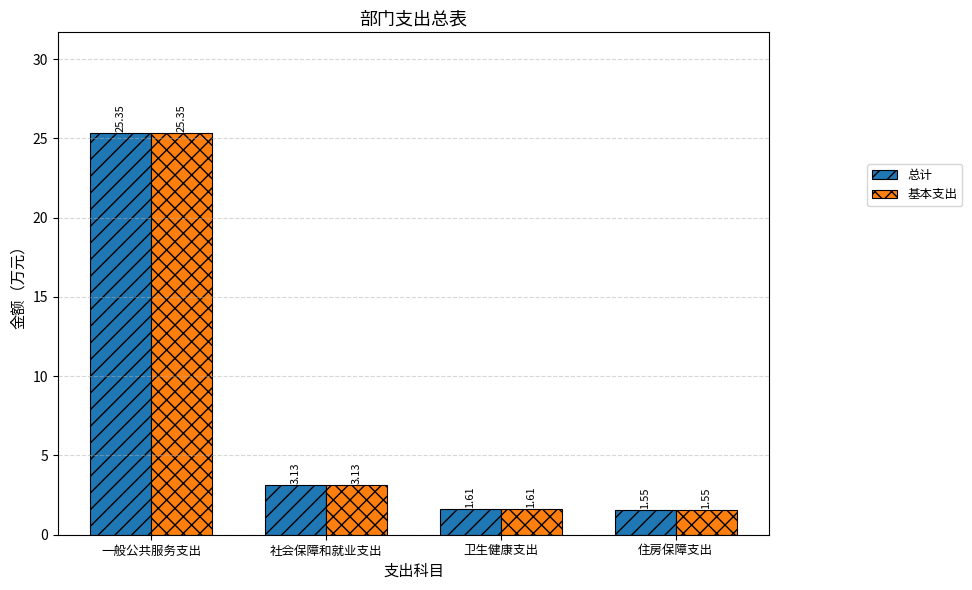

What is the total value across all series at 社会保障和就业支出?

6.3